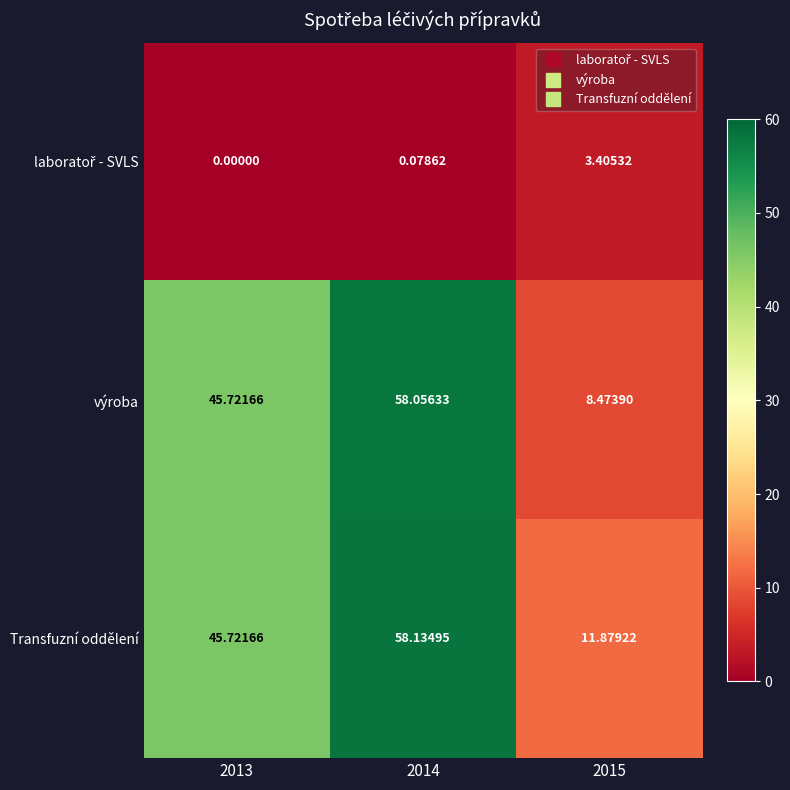

Which series has the largest range (max minus min)?

výroba